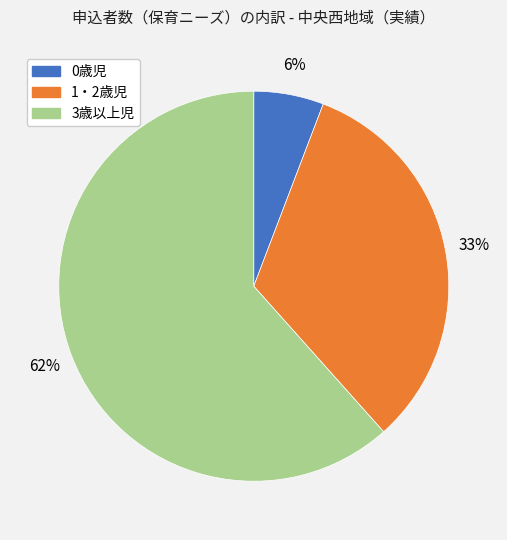

To the nearest percent, what is the combined percentage of 1・2歳児 and 3歳以上児?

94%